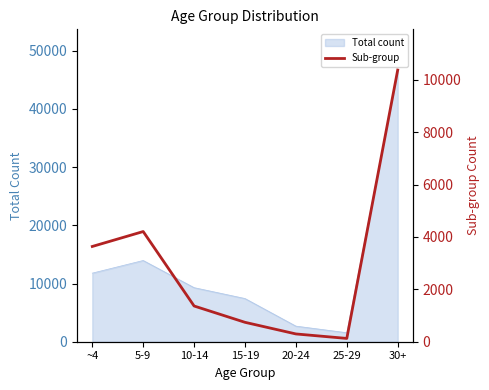

Where does the data first go above 1364?

~4